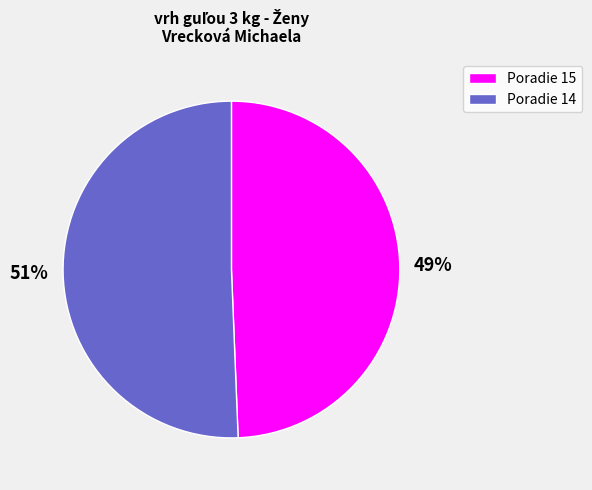

To the nearest percent, what is the average slice percentage?

50%